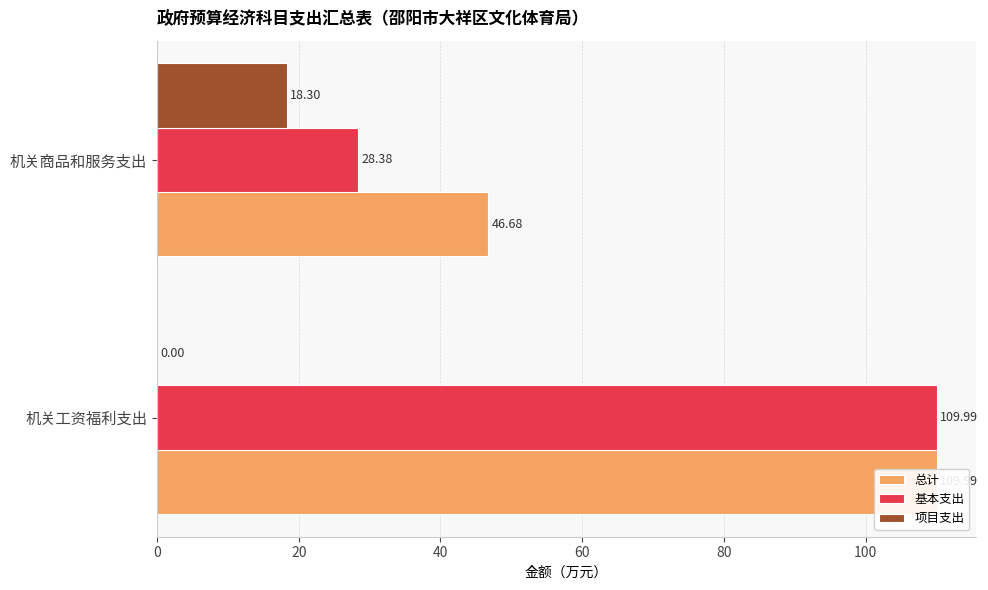

Which series changed the most between 0 and 20?

基本支出